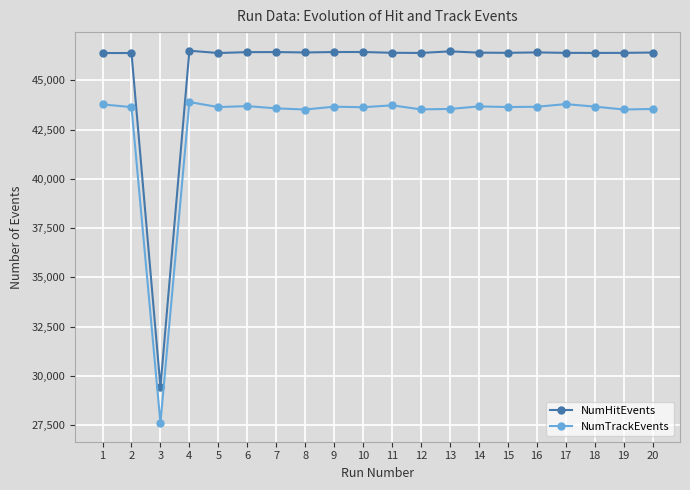

Is the value of NumHitEvents at 19 greater than the value of NumTrackEvents at 17?

Yes